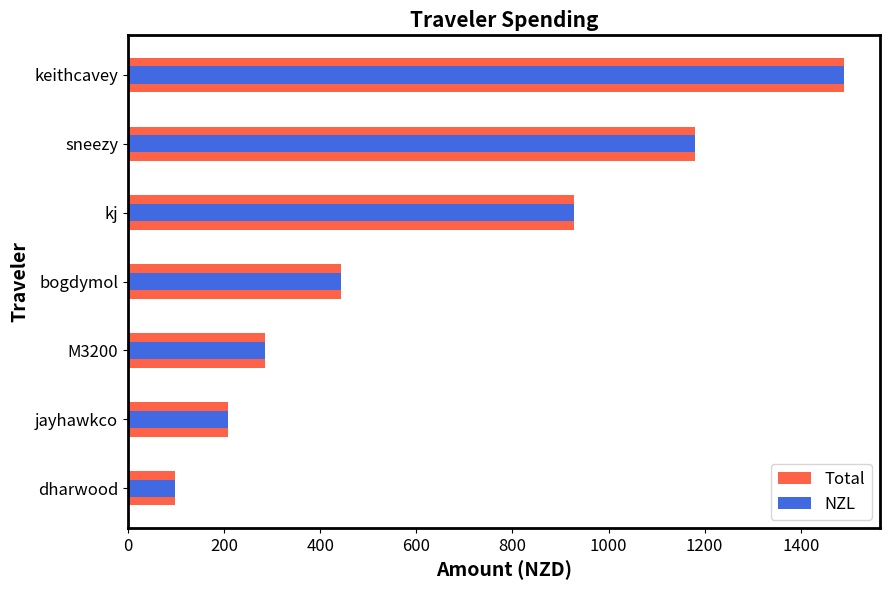

At bogdymol, list the series in order from smallest to largest.

Total, NZL